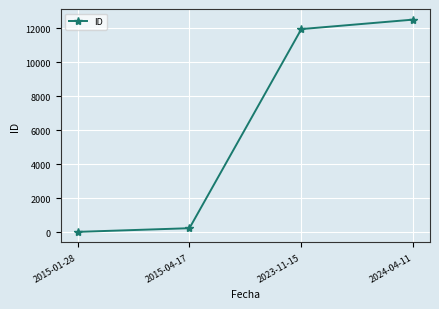

What is the greatest value displayed?

12514